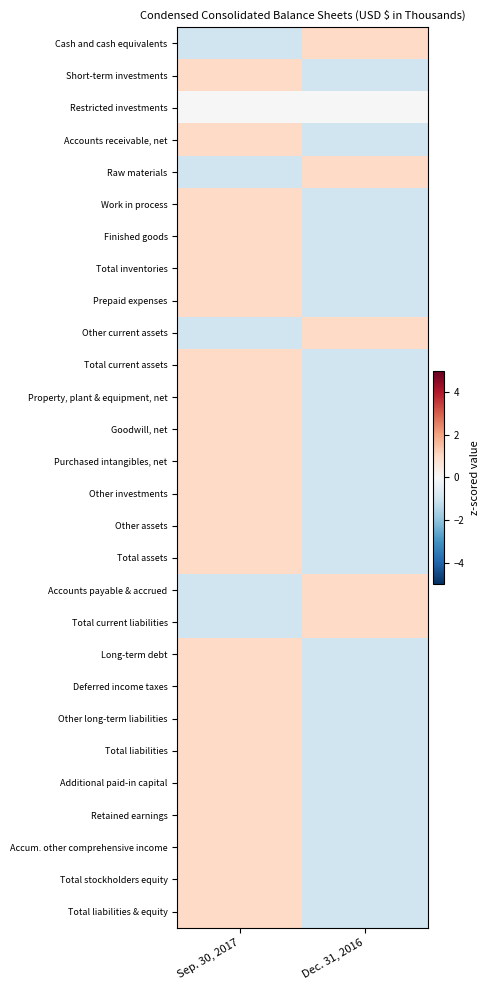

Reading right to left, extract all data points from this chart.

Cash and cash equivalents: Dec. 31, 2016=1	Sep. 30, 2017=-1
Short-term investments: Dec. 31, 2016=-1	Sep. 30, 2017=1
Restricted investments: Dec. 31, 2016=0	Sep. 30, 2017=0
Accounts receivable, net: Dec. 31, 2016=-1	Sep. 30, 2017=1
Raw materials: Dec. 31, 2016=1	Sep. 30, 2017=-1
Work in process: Dec. 31, 2016=-1	Sep. 30, 2017=1
Finished goods: Dec. 31, 2016=-1	Sep. 30, 2017=1
Total inventories: Dec. 31, 2016=-1	Sep. 30, 2017=1
Prepaid expenses: Dec. 31, 2016=-1	Sep. 30, 2017=1
Other current assets: Dec. 31, 2016=1	Sep. 30, 2017=-1
Total current assets: Dec. 31, 2016=-1	Sep. 30, 2017=1
Property, plant & equipment, net: Dec. 31, 2016=-1	Sep. 30, 2017=1
Goodwill, net: Dec. 31, 2016=-1	Sep. 30, 2017=1
Purchased intangibles, net: Dec. 31, 2016=-1	Sep. 30, 2017=1
Other investments: Dec. 31, 2016=-1	Sep. 30, 2017=1
Other assets: Dec. 31, 2016=-1	Sep. 30, 2017=1
Total assets: Dec. 31, 2016=-1	Sep. 30, 2017=1
Accounts payable & accrued: Dec. 31, 2016=1	Sep. 30, 2017=-1
Total current liabilities: Dec. 31, 2016=1	Sep. 30, 2017=-1
Long-term debt: Dec. 31, 2016=-1	Sep. 30, 2017=1
Deferred income taxes: Dec. 31, 2016=-1	Sep. 30, 2017=1
Other long-term liabilities: Dec. 31, 2016=-1	Sep. 30, 2017=1
Total liabilities: Dec. 31, 2016=-1	Sep. 30, 2017=1
Additional paid-in capital: Dec. 31, 2016=-1	Sep. 30, 2017=1
Retained earnings: Dec. 31, 2016=-1	Sep. 30, 2017=1
Accum. other comprehensive income: Dec. 31, 2016=-1	Sep. 30, 2017=1
Total stockholders equity: Dec. 31, 2016=-1	Sep. 30, 2017=1
Total liabilities & equity: Dec. 31, 2016=-1	Sep. 30, 2017=1